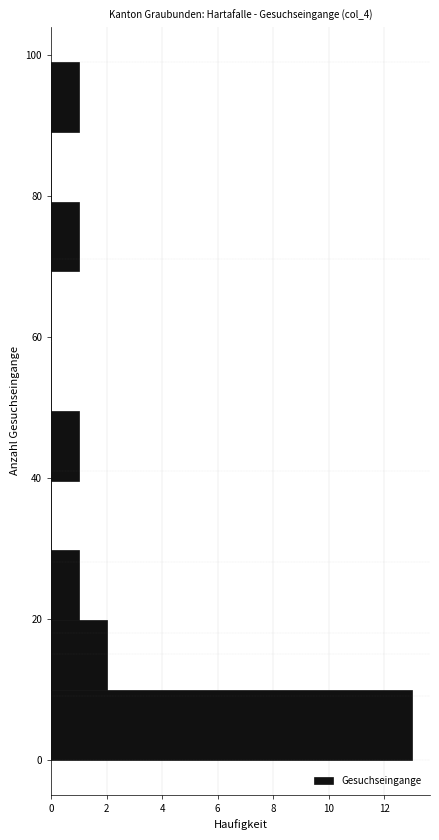

How long is the bar that spans 70 to 80 on the y-axis? Neither the bar edges nor the lengths are printed on the chart, so give them approximately, as read against the axes.

1